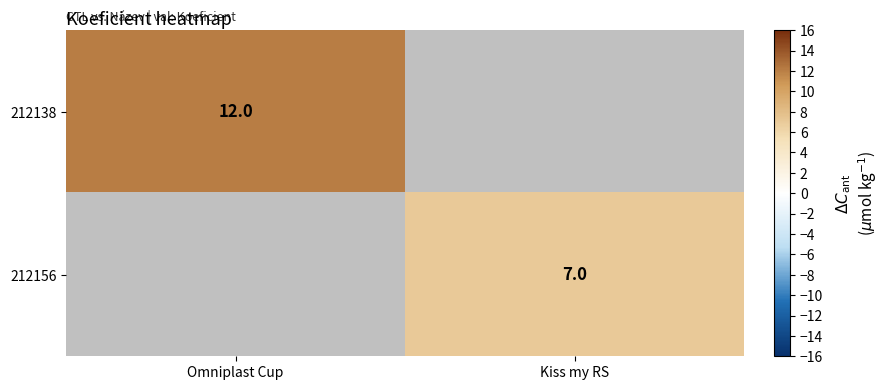

True or false: 212156 has a value of 7 at Kiss my RS.

True